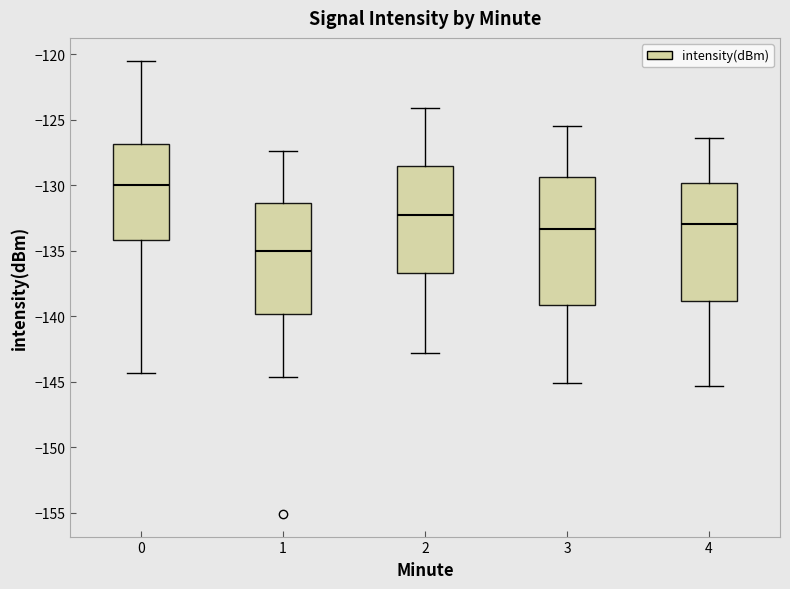

Where does the median line of the box at x = 3 sit on the y-axis? The values are not printed on the chart, so give them approximately, as read against the axis.

-133.5